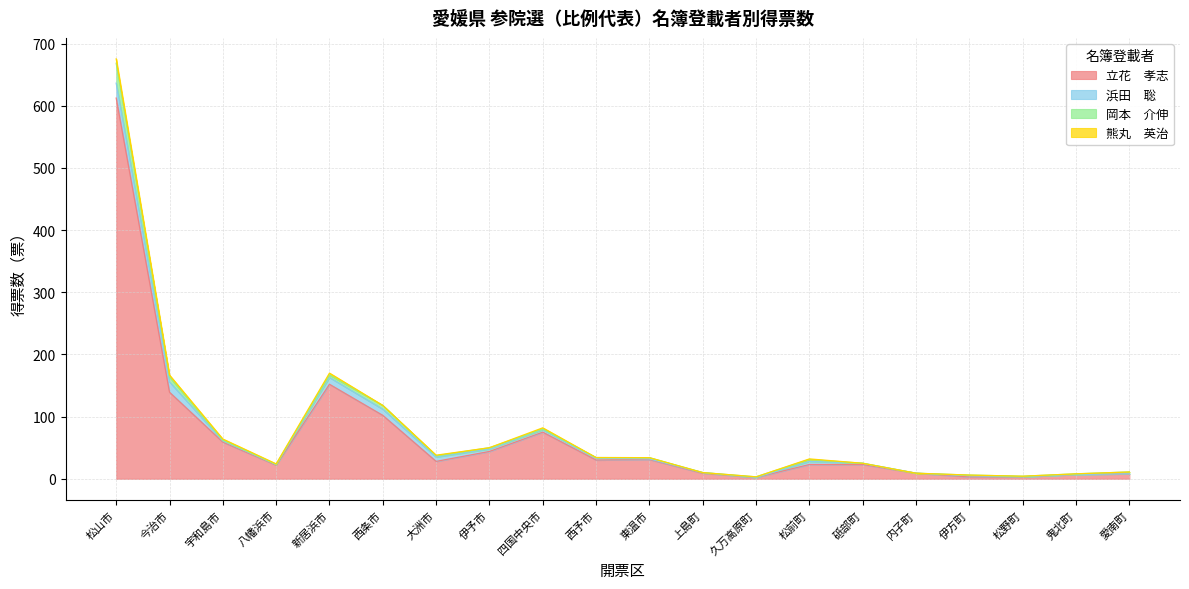

Reading left to right, list all the values displayed in this chart.

立花　孝志: 松山市=612.3	今治市=139.2	宇和島市=59.0	八幡浜市=22.0	新居浜市=152.0	西条市=102.0	大洲市=28.0	伊予市=44.0	四国中央市=75.0	西予市=30.2	東温市=31.0	上島町=9.0	久万高原町=2.2	松前町=23.0	砥部町=23.0	内子町=9.0	伊方町=3.0	松野町=3.2	鬼北町=7.0	愛南町=8.0
浜田　聡: 松山市=24.0	今治市=16.6	宇和島市=2.0	八幡浜市=1.0	新居浜市=11.0	西条市=10.0	大洲市=7.0	伊予市=4.0	四国中央市=4.0	西予市=3.0	東温市=1.0	上島町=1.0	久万高原町=0.0	松前町=5.0	砥部町=2.0	内子町=0.0	伊方町=2.0	松野町=0.0	鬼北町=0.0	愛南町=0.0
岡本　介伸: 松山市=32.0	今治市=8.0	宇和島市=1.0	八幡浜市=0.0	新居浜市=4.0	西条市=6.0	大洲市=2.0	伊予市=2.0	四国中央市=1.0	西予市=1.0	東温市=2.0	上島町=0.0	久万高原町=1.0	松前町=3.0	砥部町=0.0	内子町=0.0	伊方町=1.0	松野町=1.0	鬼北町=1.0	愛南町=3.0
熊丸　英治: 松山市=7.0	今治市=3.0	宇和島市=2.0	八幡浜市=1.0	新居浜市=3.0	西条市=0.0	大洲市=1.0	伊予市=0.0	四国中央市=2.0	西予市=0.0	東温市=0.0	上島町=0.0	久万高原町=0.0	松前町=1.0	砥部町=0.0	内子町=0.0	伊方町=0.0	松野町=0.0	鬼北町=0.0	愛南町=0.0